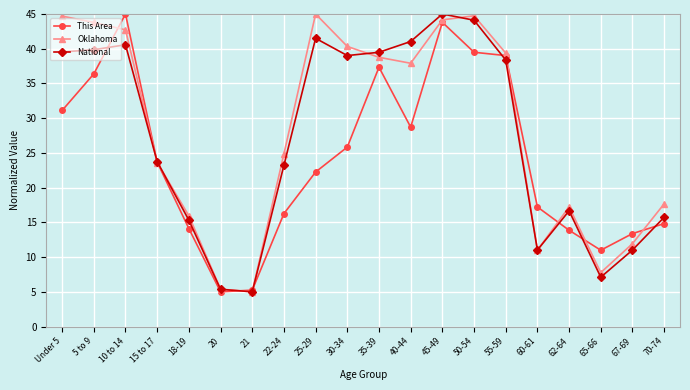

Where does the This Area series first go above 23?

Under 5